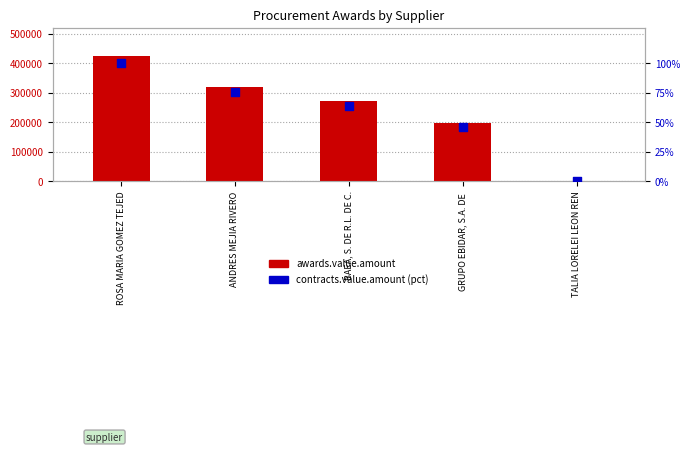

Which series has the largest total across all categories?

awards.value.amount